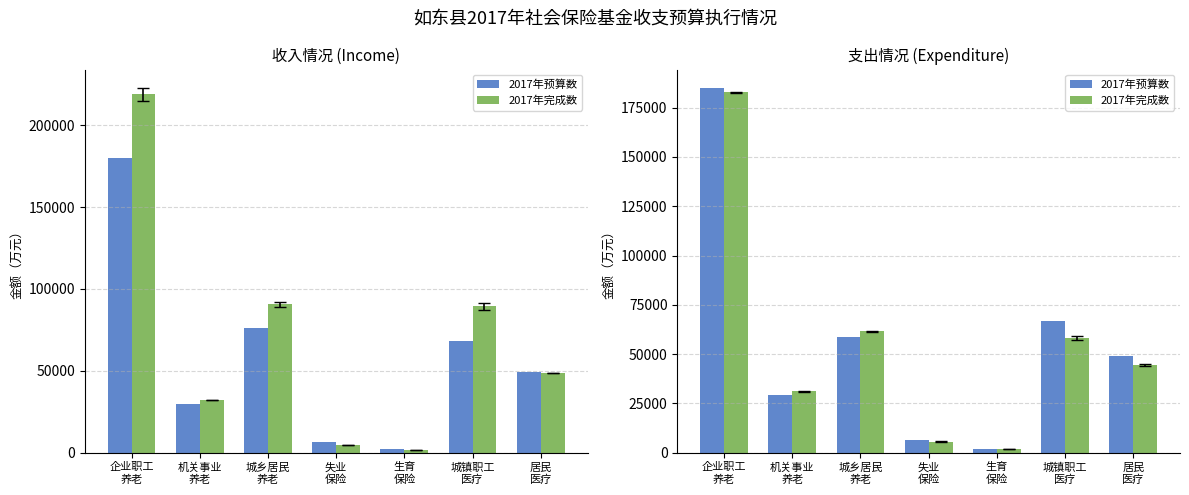

What is the value of the 2017年完成数 bar at the 5th from the left?

1790